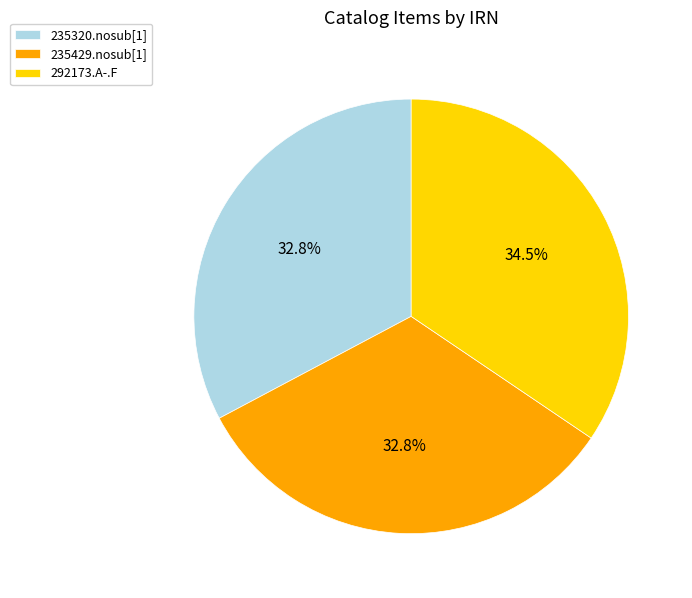

Is 235429.nosub[1] the majority of the pie?

No